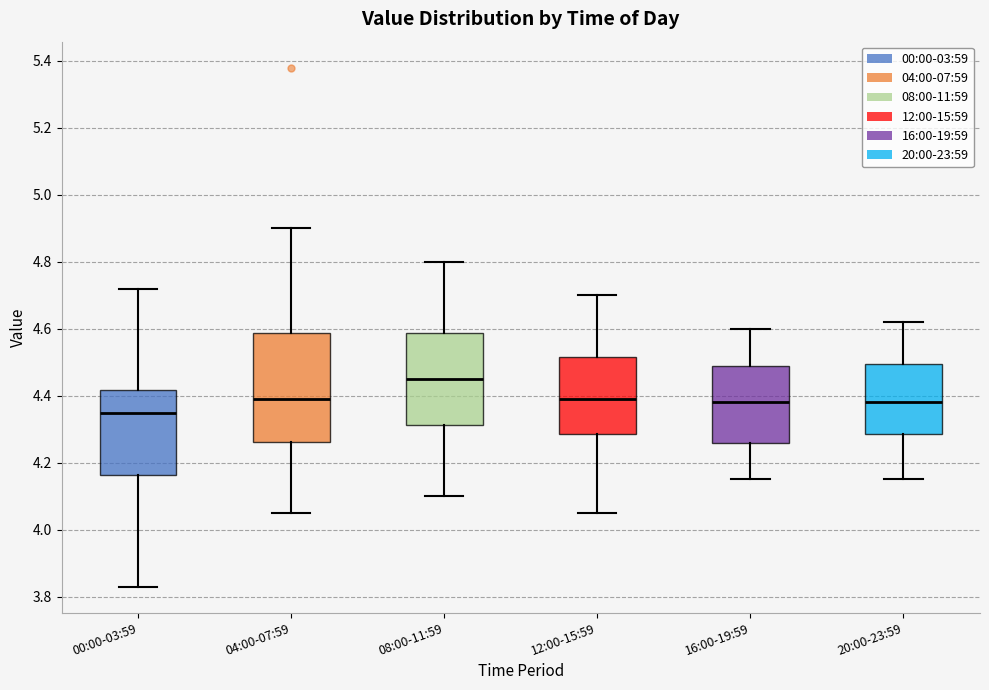

Which box is the tallest, from its lower edge to its upper edge?

04:00-07:59